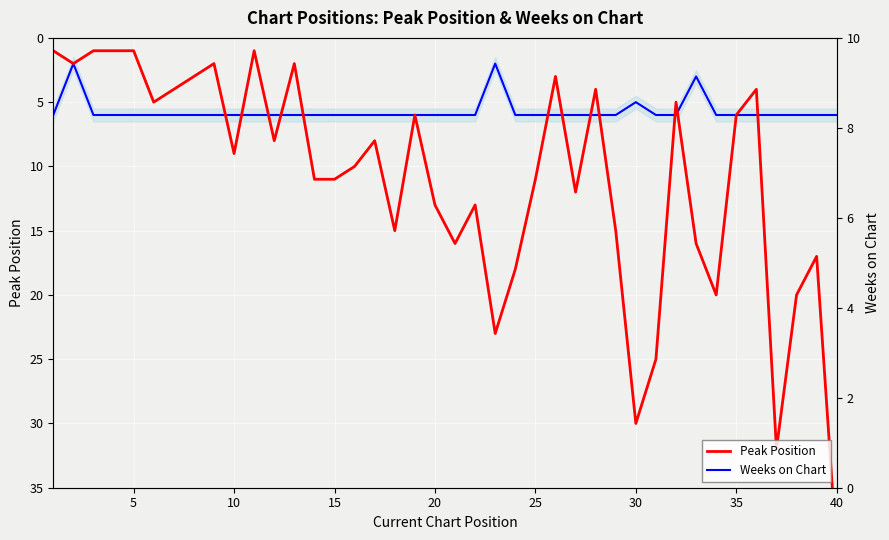

Between 40 and 10, which series saw the biggest shift?

Peak Position